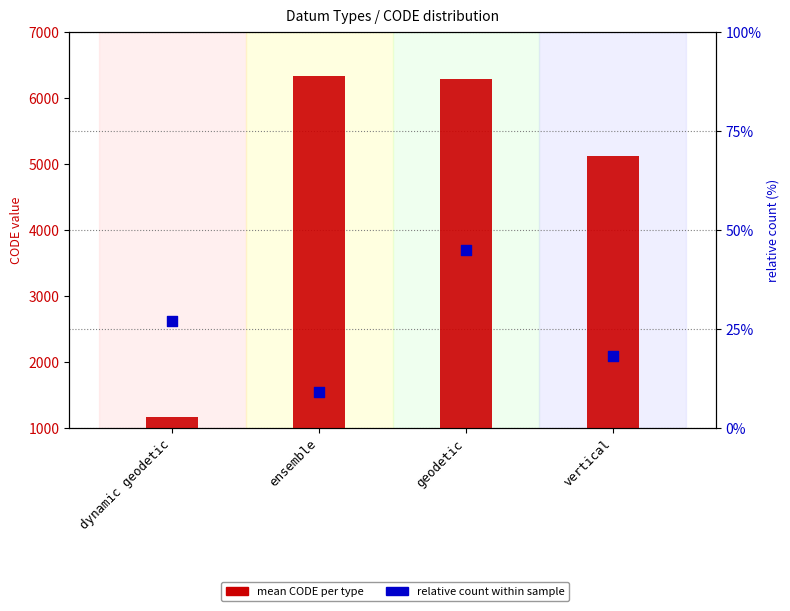

Is the value of count (scaled) at dynamic geodetic greater than the value of mean CODE at dynamic geodetic?

No